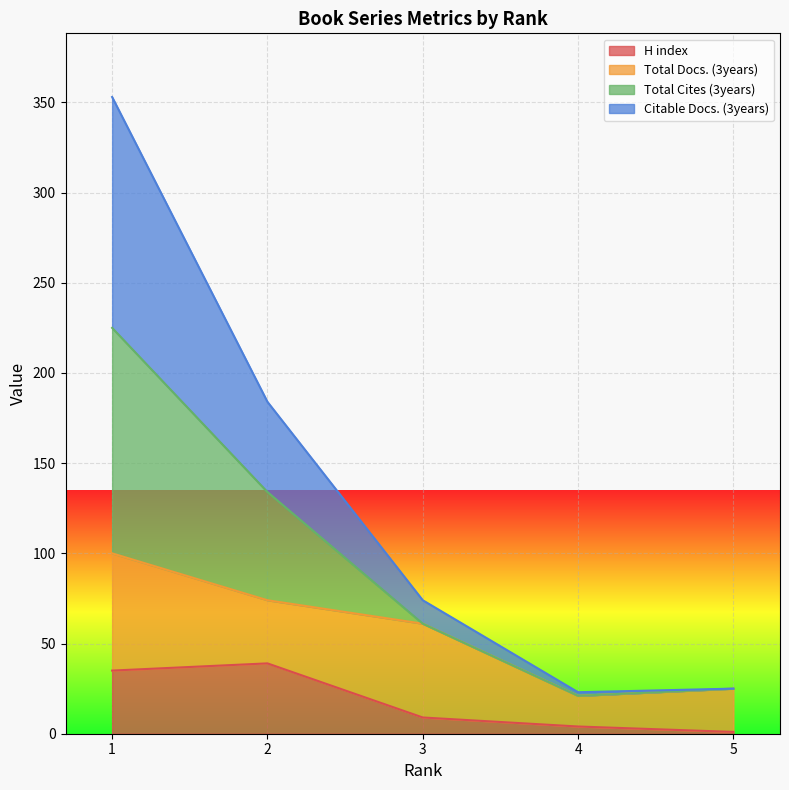

What is the highest value of the H index series?

39